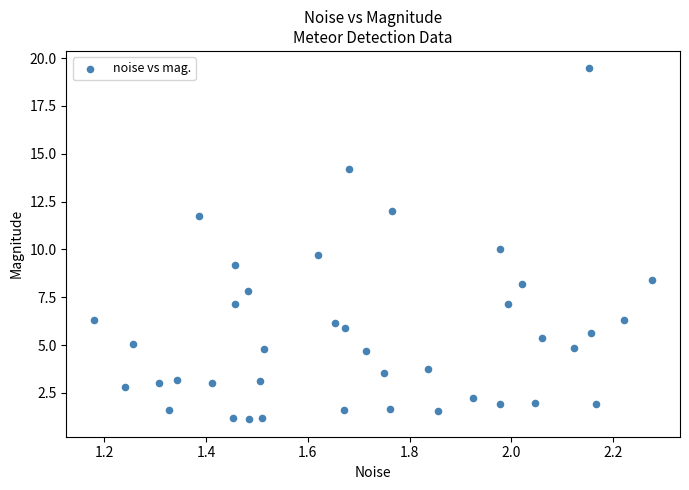

What is the range of Y values (max minus min)?

18.3